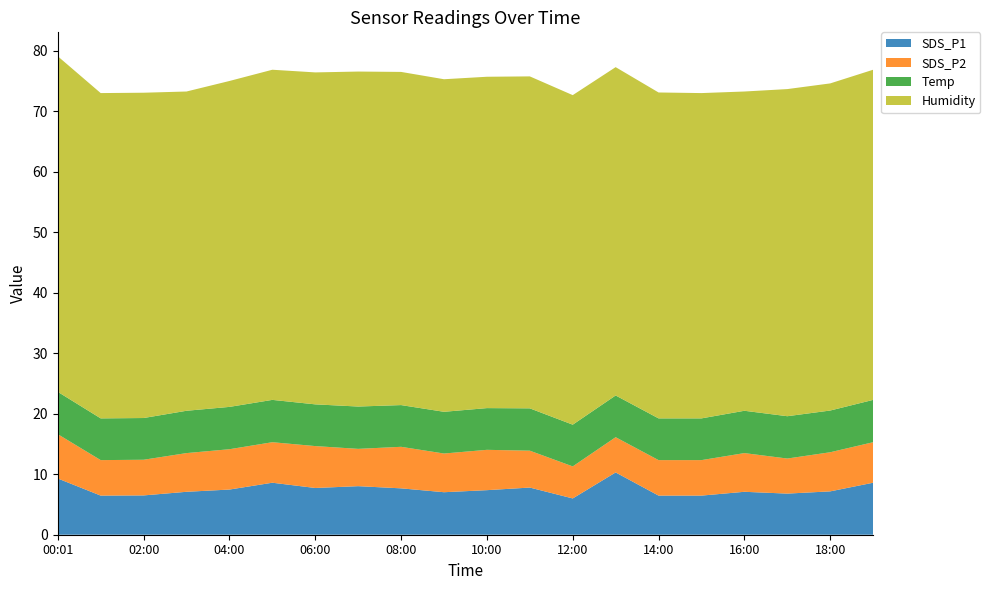

Reading right to left, extract all data points from this chart.

SDS_P1: 8.6	7.2	6.8	7.1	6.5	6.5	10.3	6.0	7.8	7.4	7.0	7.7	8.0	7.7	8.6	7.5	7.1	6.5	6.5	9.3
SDS_P2: 6.7	6.5	5.8	6.4	5.9	5.9	5.8	5.3	6.1	6.7	6.4	6.9	6.2	6.9	6.7	6.7	6.4	5.9	5.9	7.3
Temp: 7.0	6.9	7.0	7.0	6.9	6.9	6.9	6.9	7.0	6.9	6.9	6.9	7.0	6.9	7.0	7.0	7.0	6.9	6.9	7.0
Humidity: 54.6	54.1	54.1	52.8	53.8	53.9	54.3	54.5	54.9	54.8	55.0	55.1	55.4	54.9	54.6	53.9	52.8	53.8	53.8	55.5